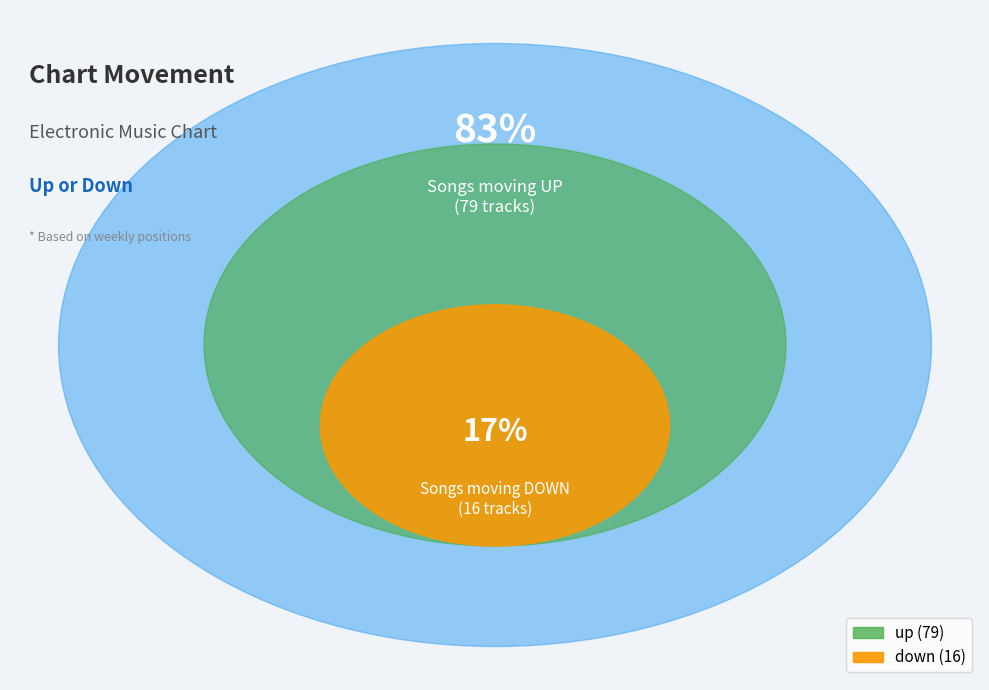

How much of the chart is everything except down?

83.2%